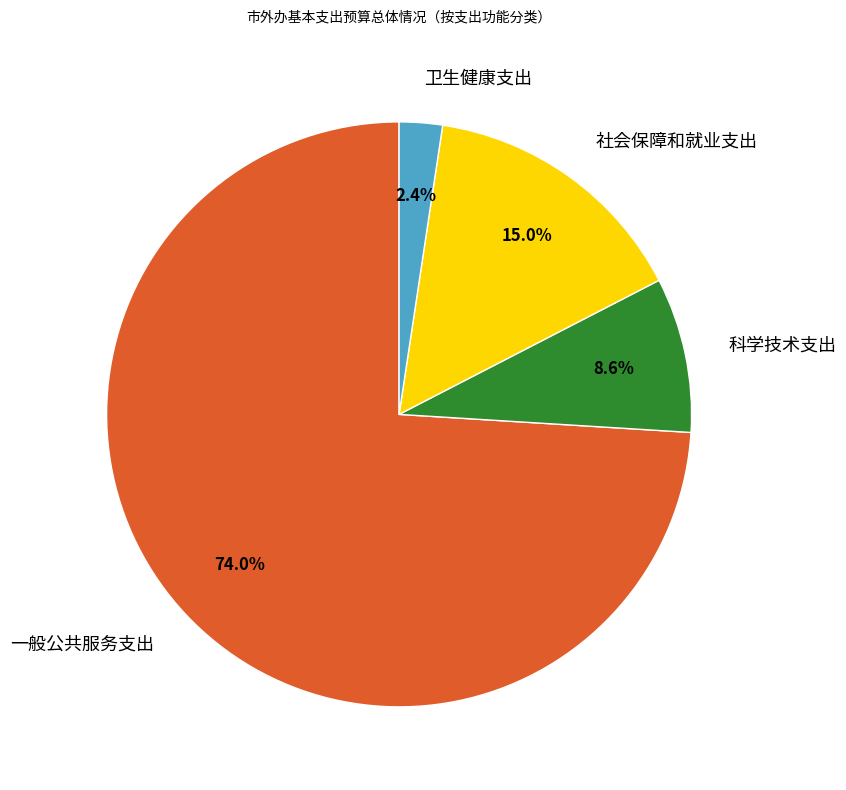

How many segments does this pie chart have?

4